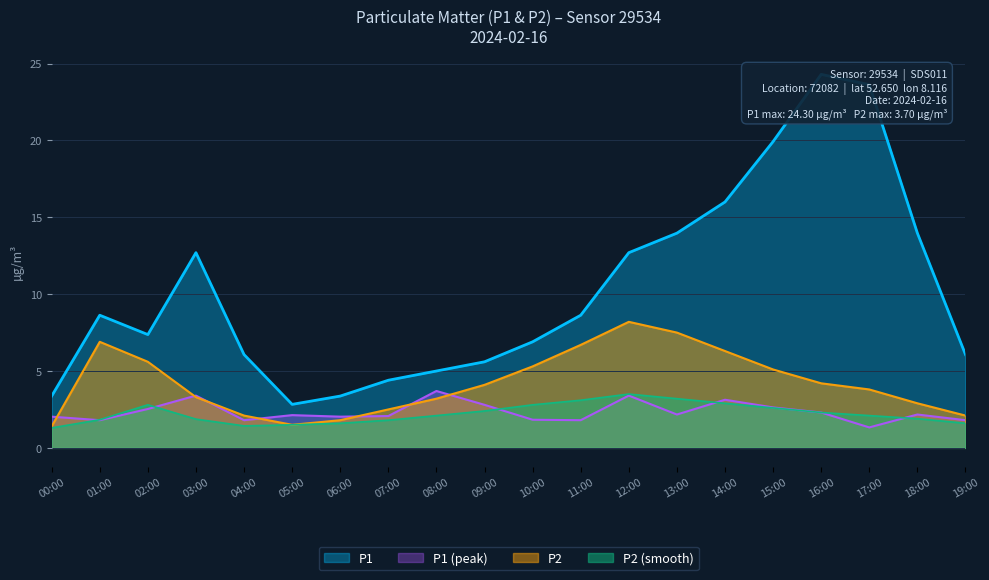

In P1_smooth, how many points are higher than both neighbors (excluding endpoints)?

3